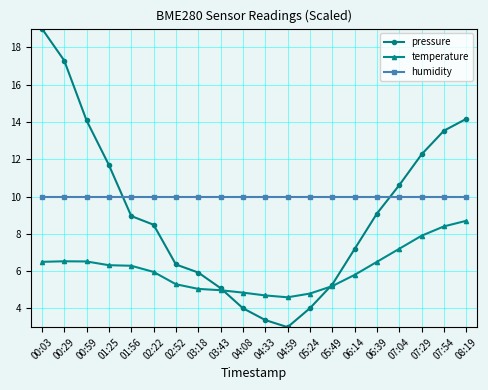

Which series has the widest spread of values?

pressure